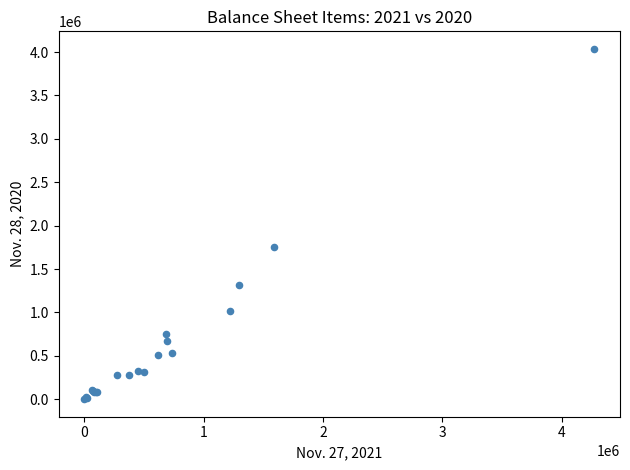

What Y value in the scatter plot is closest to 2018352?

1756985